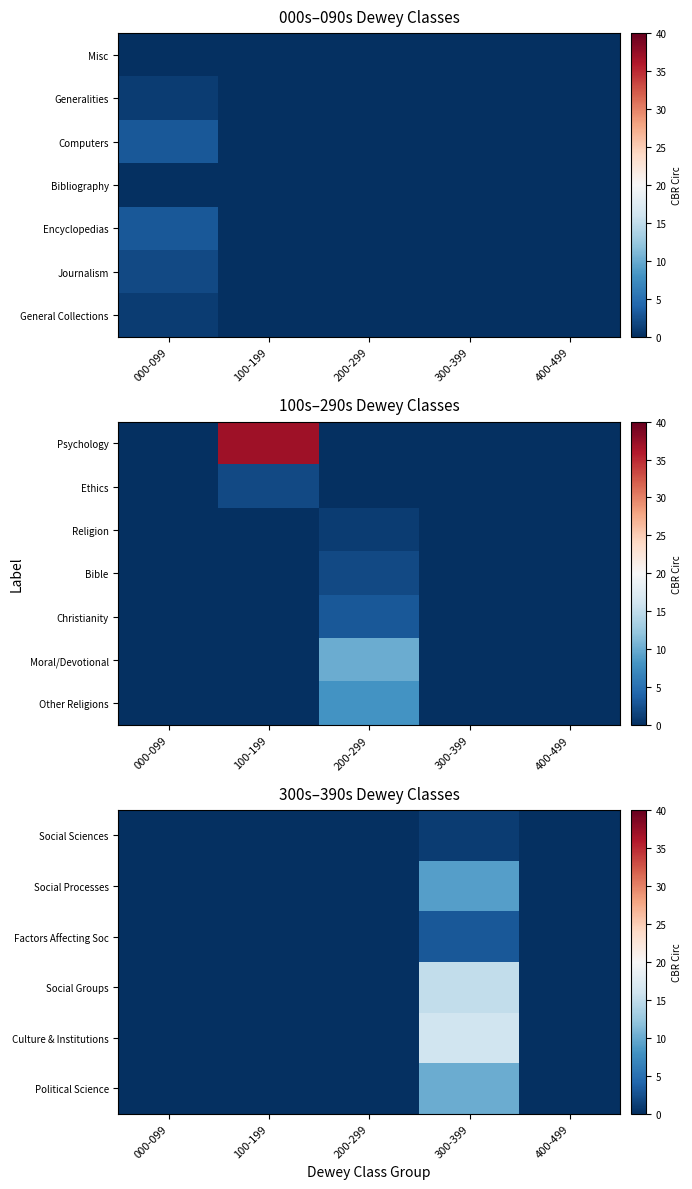

Between 200-299 and 400-499, which is larger?

200-299